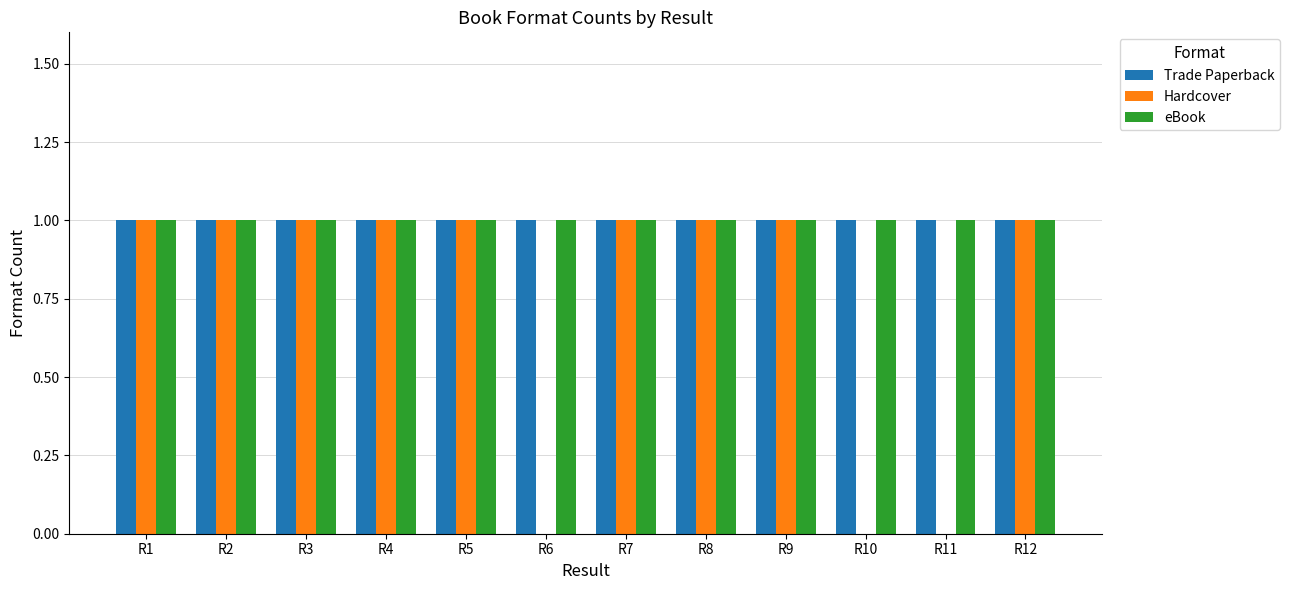

Does the chart contain stacked bars?

No